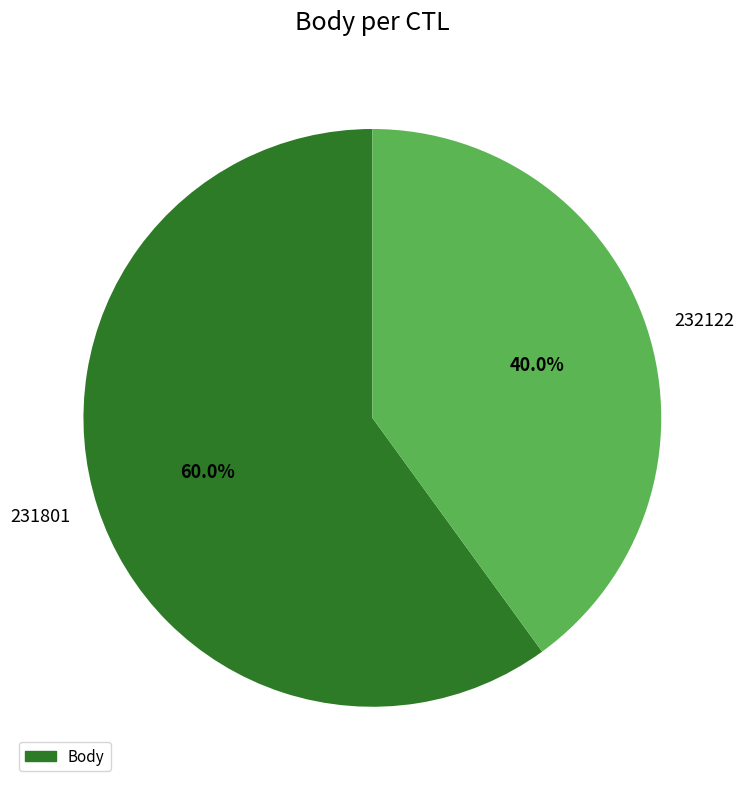

How many segments does this pie chart have?

2